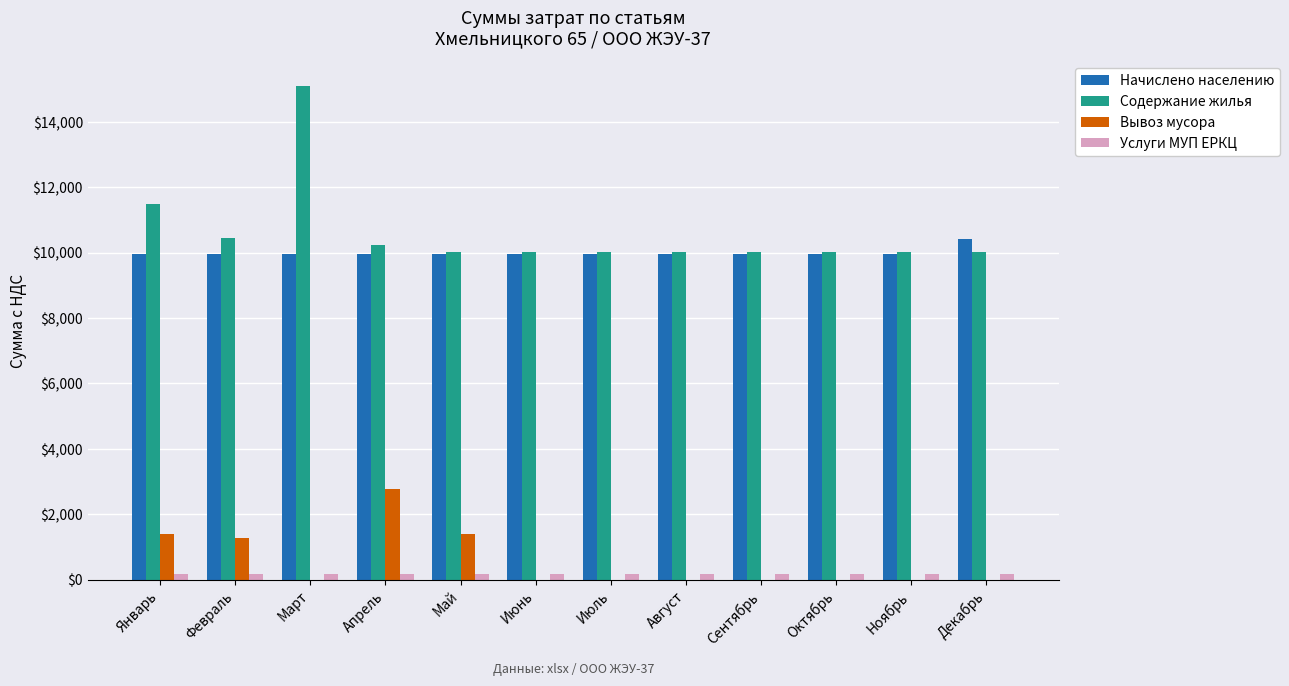

Between Март and Июнь, which series saw the biggest shift?

Содержание жилья